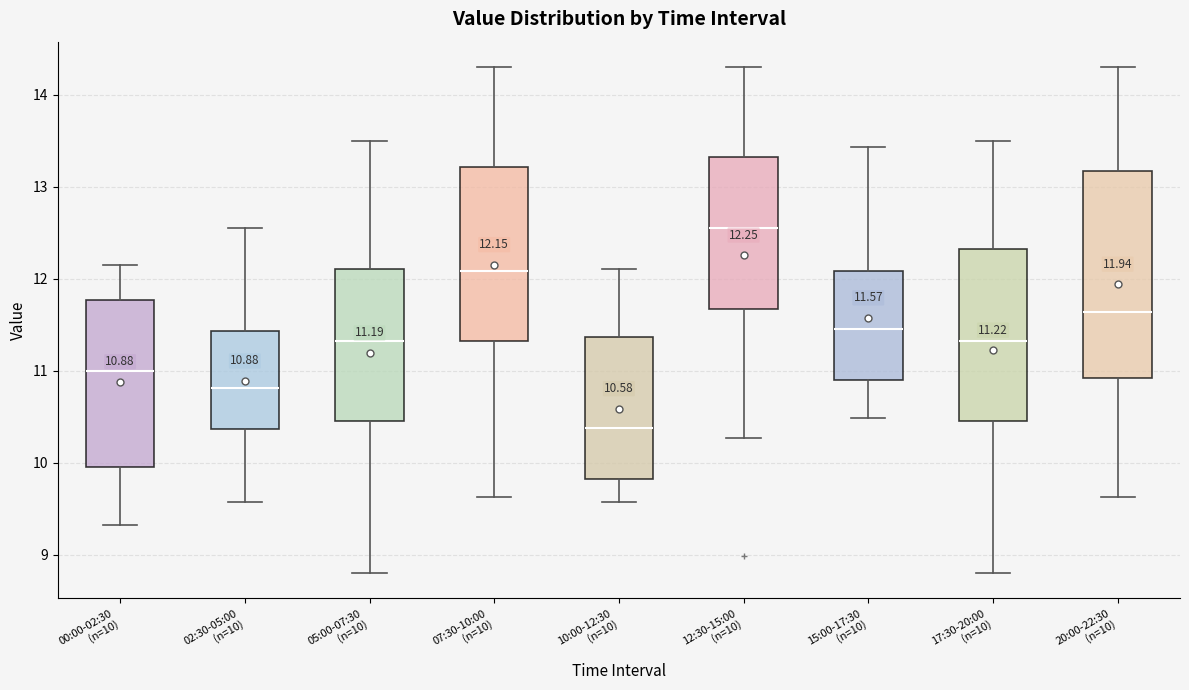

Which box has the lowest median line?

10:00-12:30 (n=10)